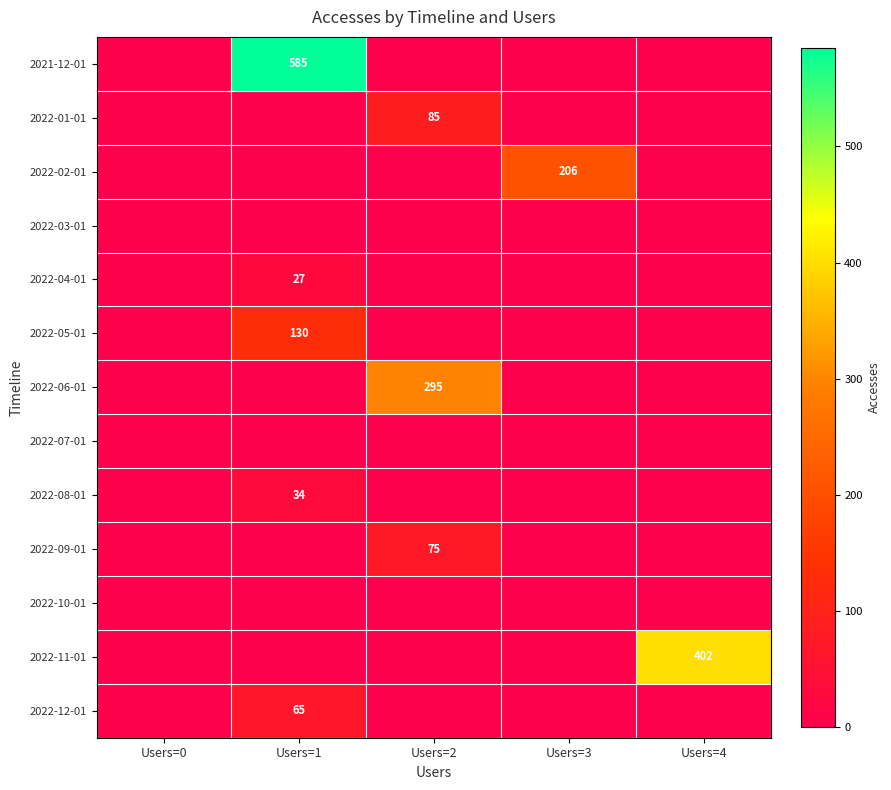

At which category does the chart reach its minimum across all series?

Users=0